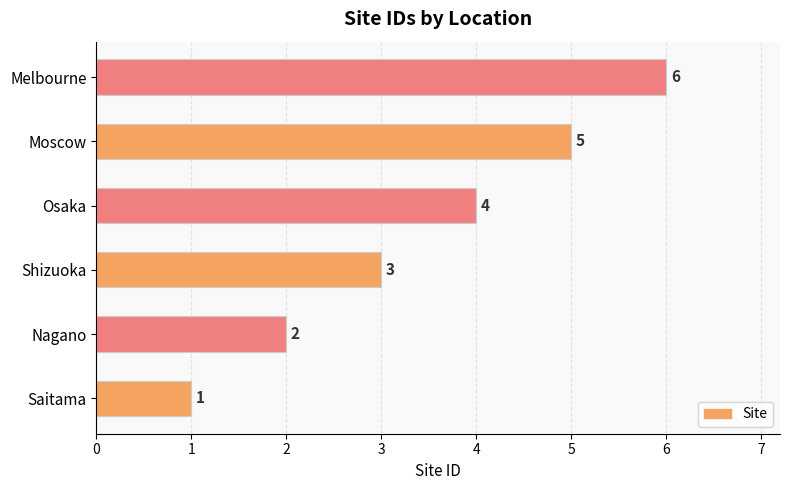

What value does the data have at Melbourne?

6